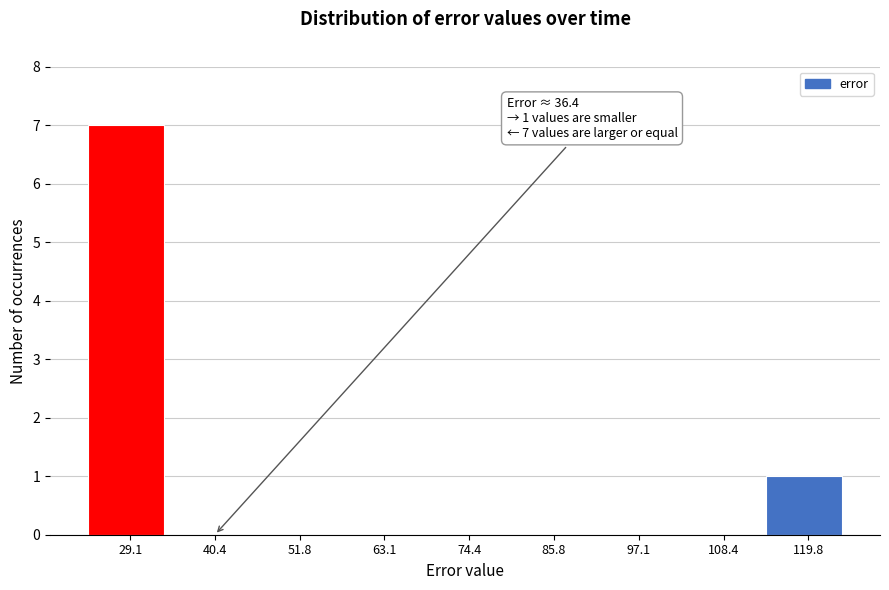

Reading left to right, extract all data points from this chart.

29.1=7	40.4=0	51.8=0	63.1=0	74.4=0	85.8=0	97.1=0	108.4=0	119.8=1